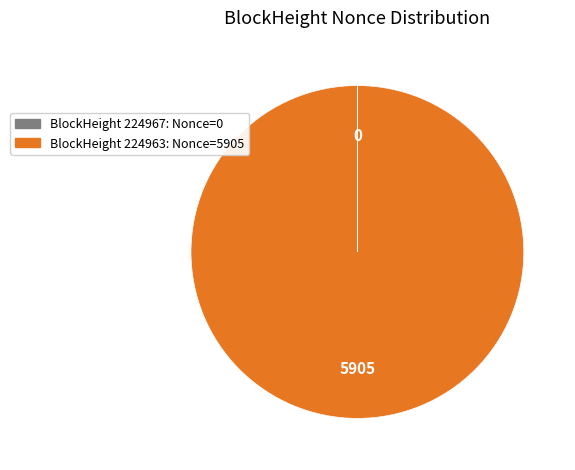

Does any single category account for the majority?

Yes